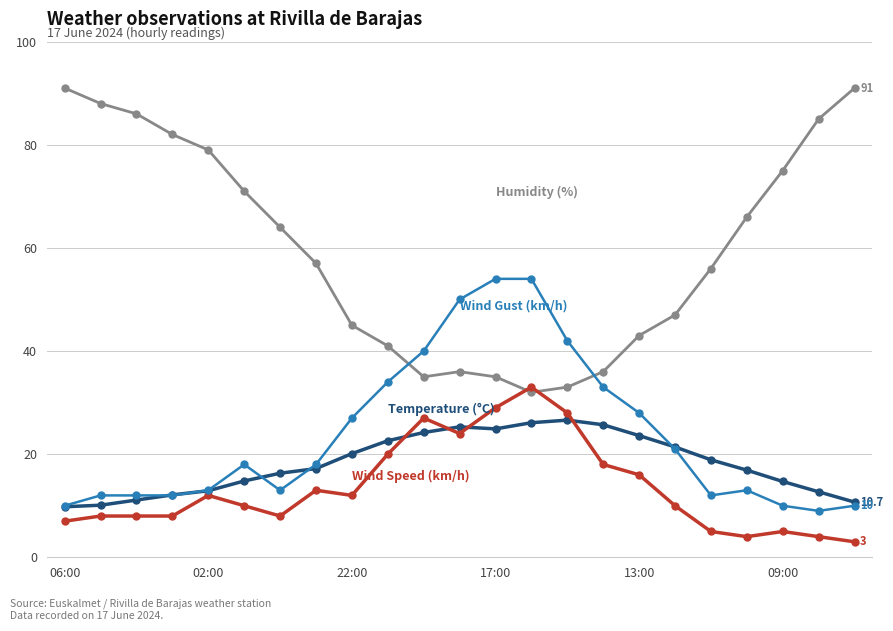

What is the greatest value displayed?

91.0